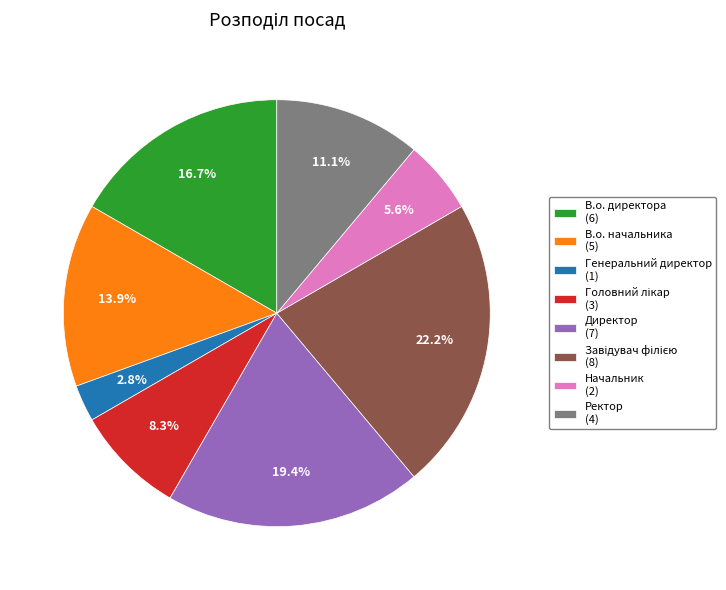

Which has a higher value, Директор (7) or Ректор (4)?

Директор (7)